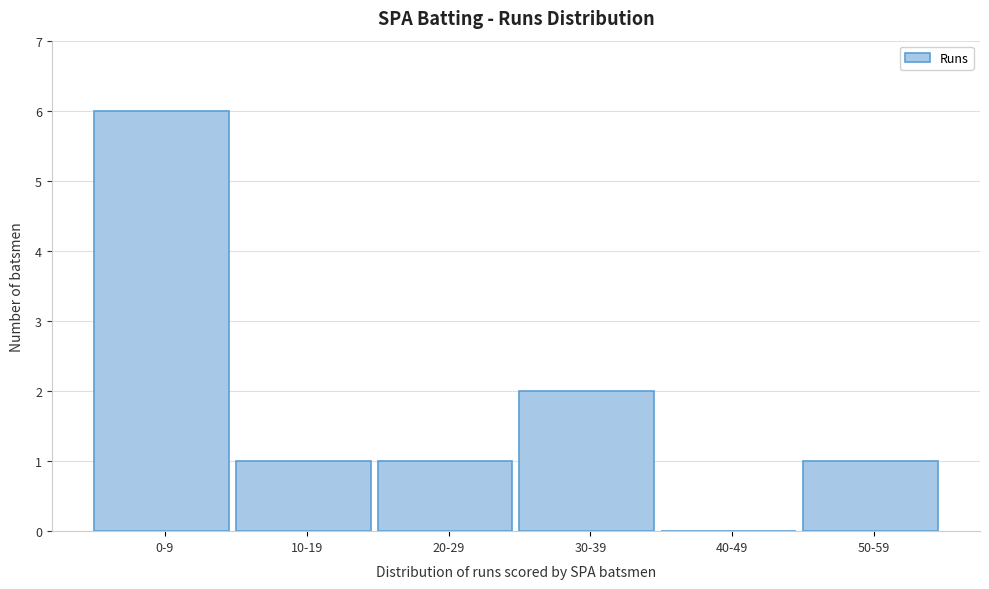

Reading right to left, transcribe all the data shown in this chart.

50-59=1	40-49=0	30-39=2	20-29=1	10-19=1	0-9=6